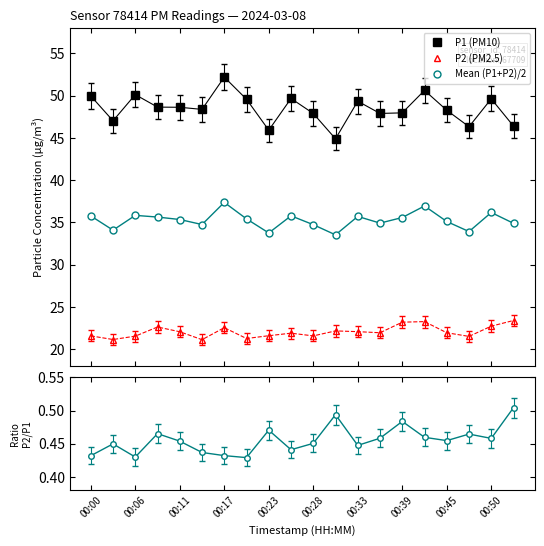

What is the average value of the P1 (PM10) series?

48.5